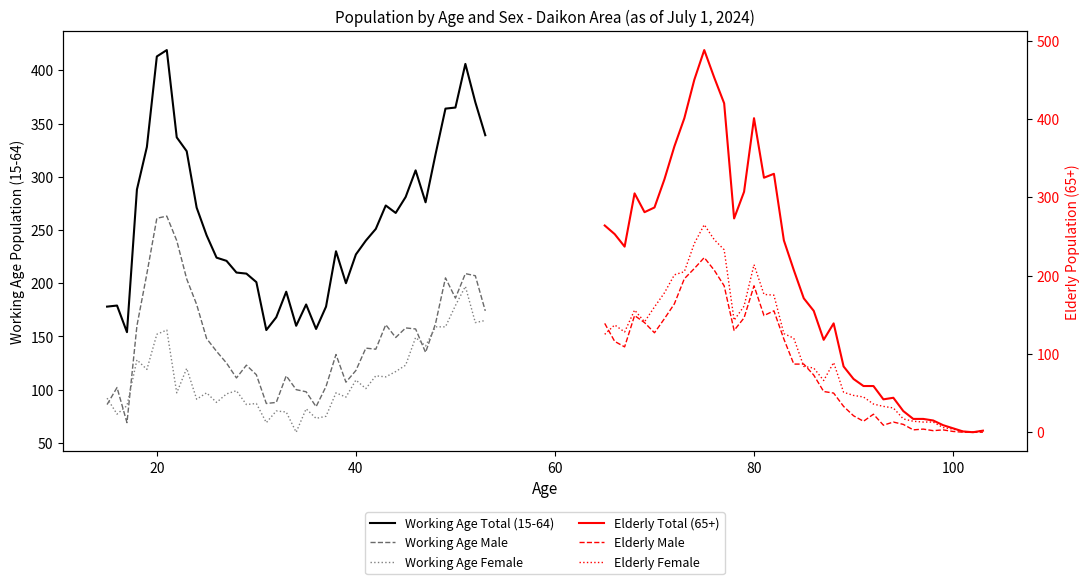

The value of Working Age Total (15-64) at 80 is 98. True or false?

False